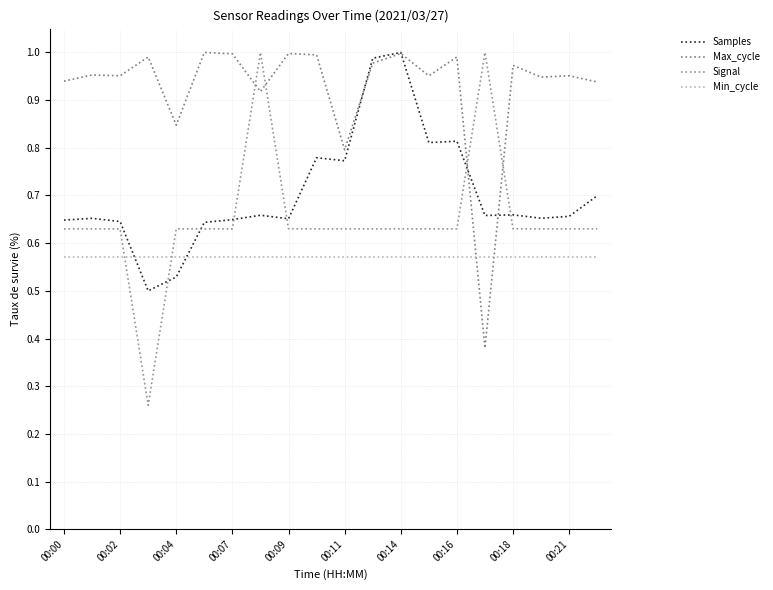

How many interior local peaks does the Samples series have?

6